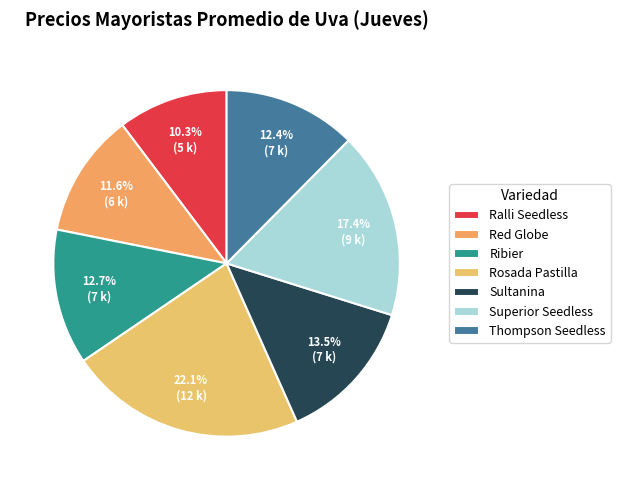

To the nearest percent, what is the difference between the largest and smallest slice percentages?

12%